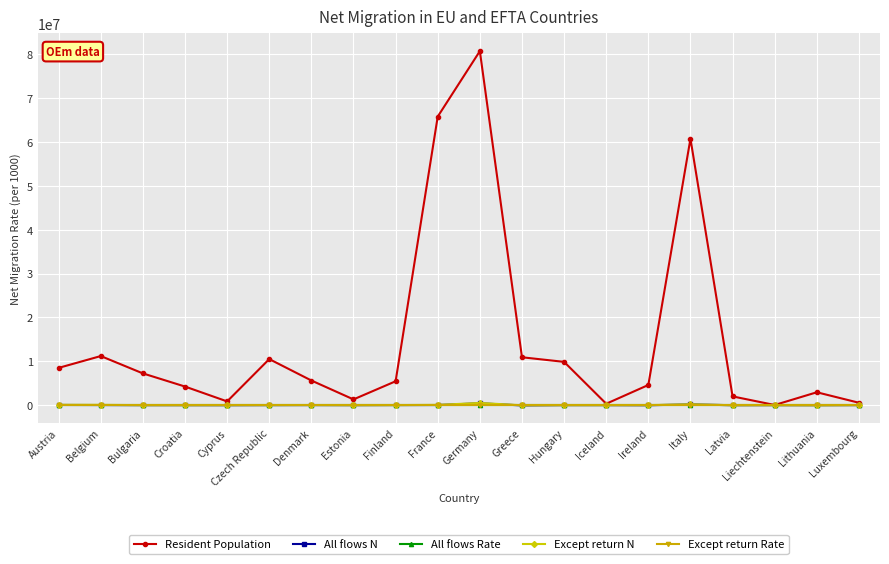

Count the number of data series in this chart.

5